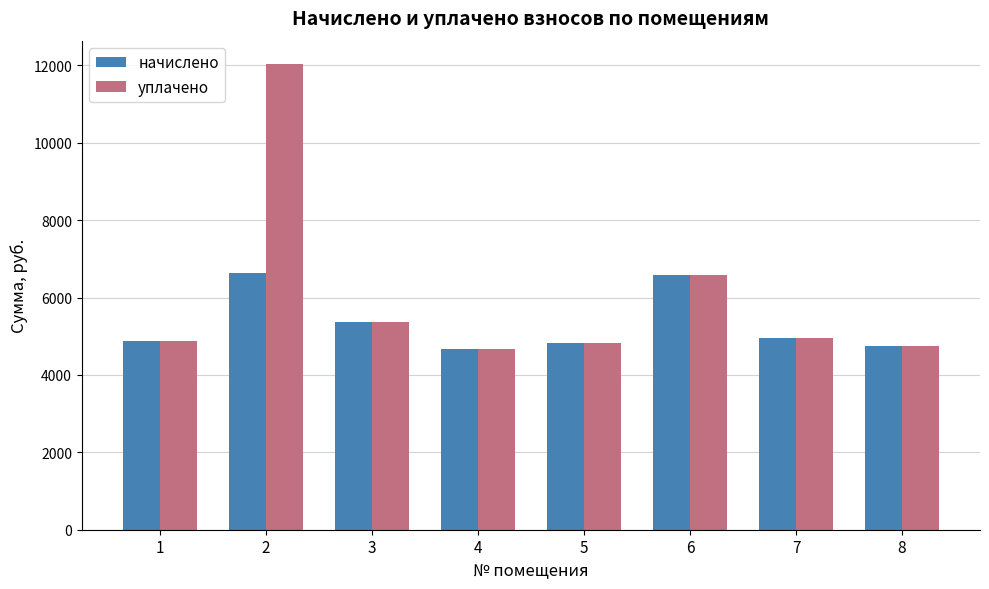

How many values in the начислено series are below 4953?

4